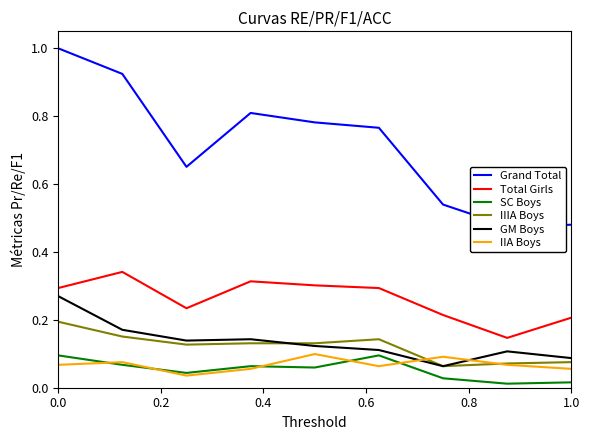

What is the difference between the maximum and minimum values in the SC Boys series?

0.1